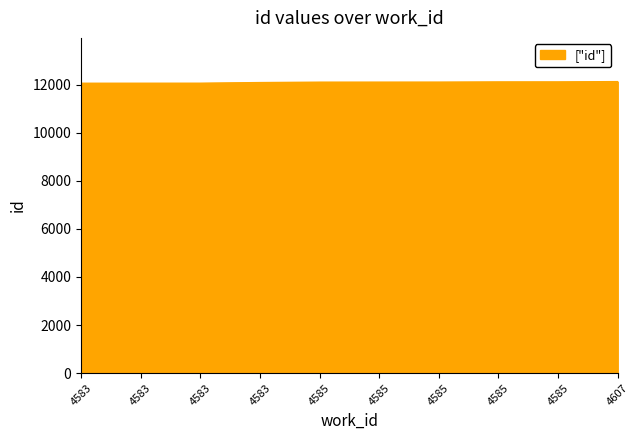

True or false: the data shows 4015 at 4583.

False